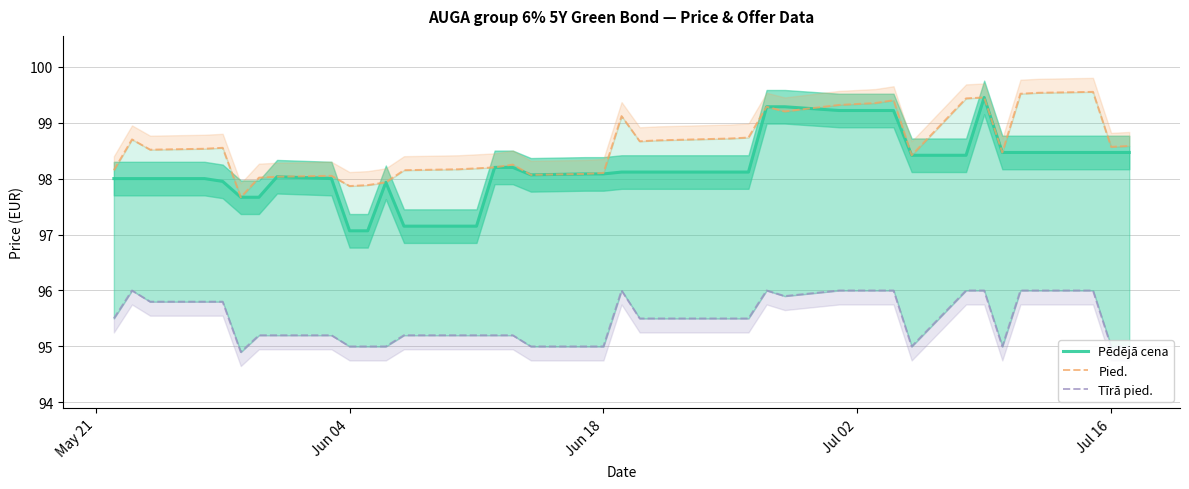

At how many categories does at least one series exceed 98?

36